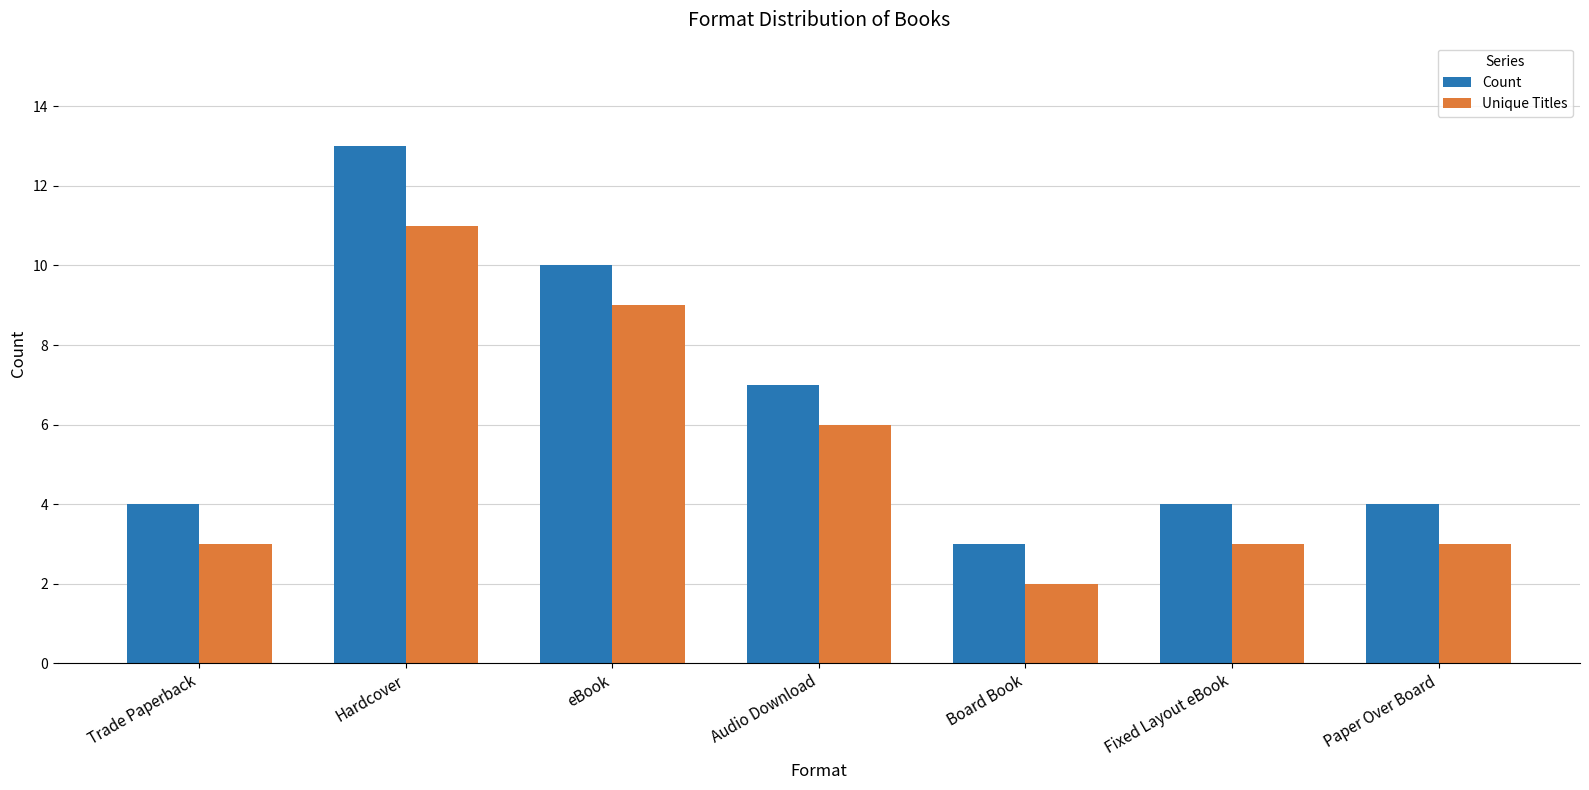

Reading right to left, extract all data points from this chart.

Count: Paper Over Board=4	Fixed Layout eBook=4	Board Book=3	Audio Download=7	eBook=10	Hardcover=13	Trade Paperback=4
Unique Titles: Paper Over Board=3	Fixed Layout eBook=3	Board Book=2	Audio Download=6	eBook=9	Hardcover=11	Trade Paperback=3